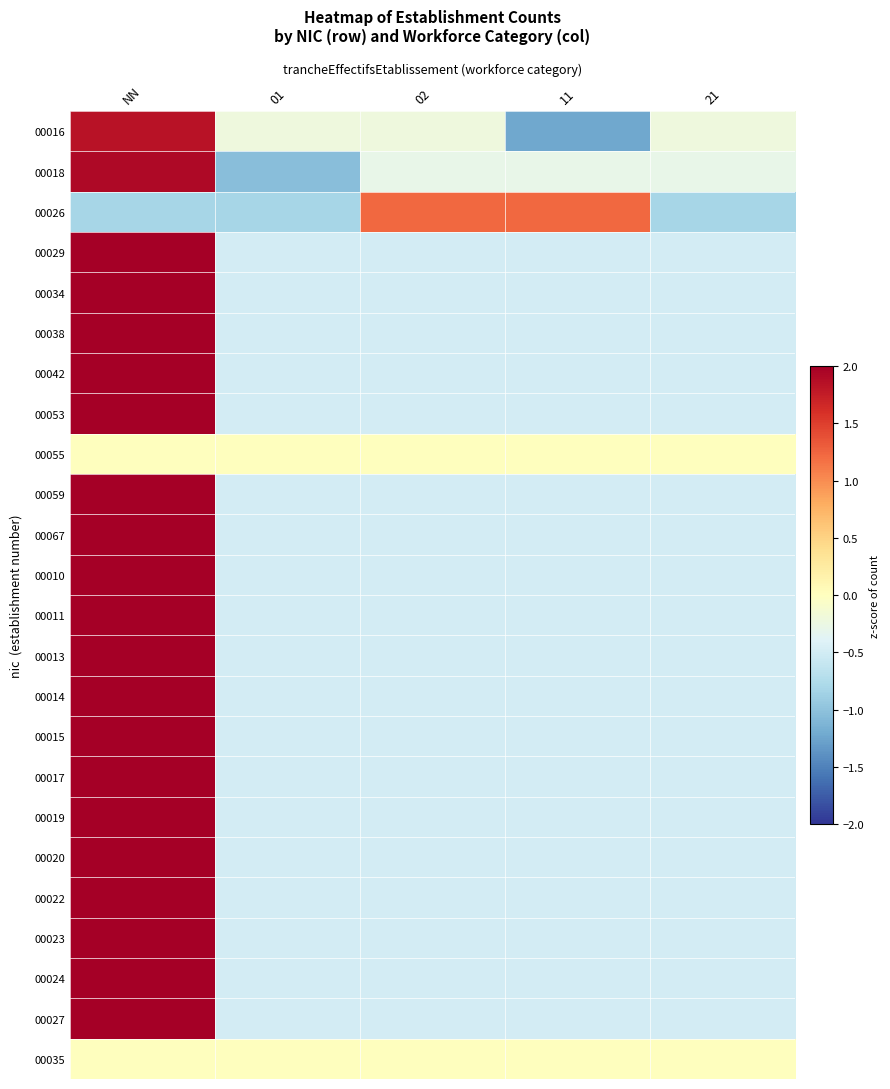

Reading left to right, transcribe all the data shown in this chart.

00016: NN=1.8	01=-0.2	02=-0.2	11=-1.2	21=-0.2
00018: NN=1.9	01=-1.0	02=-0.3	11=-0.3	21=-0.3
00026: NN=-0.8	01=-0.8	02=1.2	11=1.2	21=-0.8
00029: NN=2.0	01=-0.5	02=-0.5	11=-0.5	21=-0.5
00034: NN=2.0	01=-0.5	02=-0.5	11=-0.5	21=-0.5
00038: NN=2.0	01=-0.5	02=-0.5	11=-0.5	21=-0.5
00042: NN=2.0	01=-0.5	02=-0.5	11=-0.5	21=-0.5
00053: NN=2.0	01=-0.5	02=-0.5	11=-0.5	21=-0.5
00055: NN=0.0	01=0.0	02=0.0	11=0.0	21=0.0
00059: NN=2.0	01=-0.5	02=-0.5	11=-0.5	21=-0.5
00067: NN=2.0	01=-0.5	02=-0.5	11=-0.5	21=-0.5
00010: NN=2.0	01=-0.5	02=-0.5	11=-0.5	21=-0.5
00011: NN=2.0	01=-0.5	02=-0.5	11=-0.5	21=-0.5
00013: NN=2.0	01=-0.5	02=-0.5	11=-0.5	21=-0.5
00014: NN=2.0	01=-0.5	02=-0.5	11=-0.5	21=-0.5
00015: NN=2.0	01=-0.5	02=-0.5	11=-0.5	21=-0.5
00017: NN=2.0	01=-0.5	02=-0.5	11=-0.5	21=-0.5
00019: NN=2.0	01=-0.5	02=-0.5	11=-0.5	21=-0.5
00020: NN=2.0	01=-0.5	02=-0.5	11=-0.5	21=-0.5
00022: NN=2.0	01=-0.5	02=-0.5	11=-0.5	21=-0.5
00023: NN=2.0	01=-0.5	02=-0.5	11=-0.5	21=-0.5
00024: NN=2.0	01=-0.5	02=-0.5	11=-0.5	21=-0.5
00027: NN=2.0	01=-0.5	02=-0.5	11=-0.5	21=-0.5
00035: NN=0.0	01=0.0	02=0.0	11=0.0	21=0.0